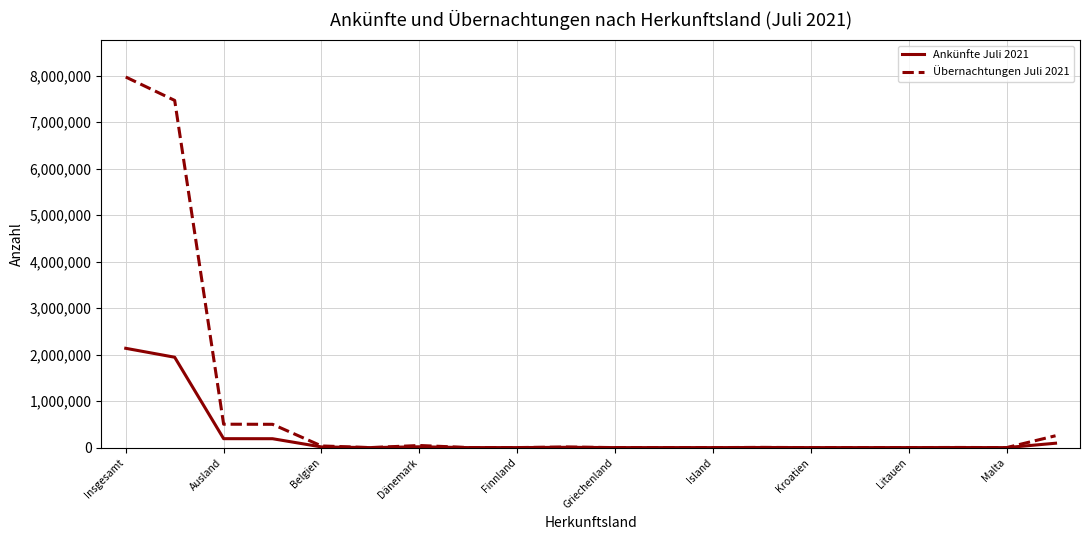

What is the greatest value displayed?

7973219